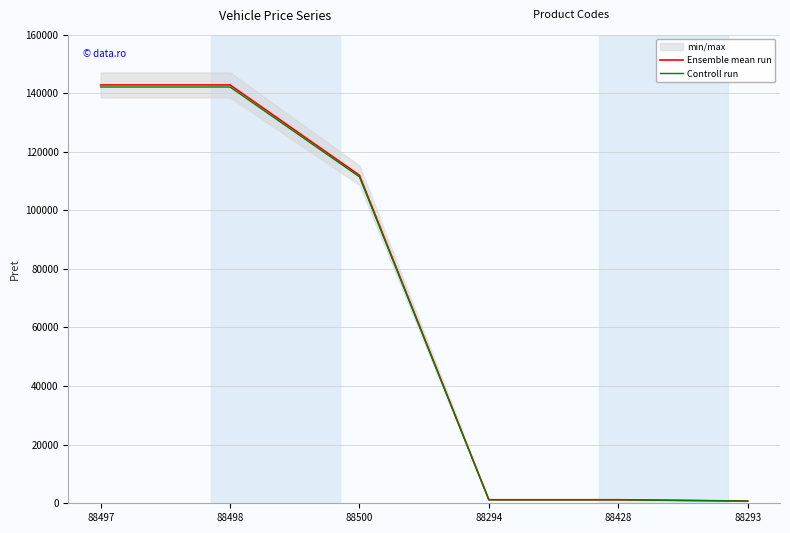

Rank the series at 88500 from highest to lowest value.

Ensemble mean run, Controll run